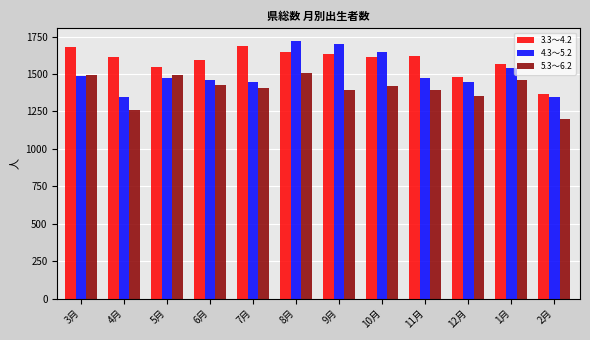

List the series in order of their overall mean, lowest first.

5.3～6.2, 4.3～5.2, 3.3～4.2